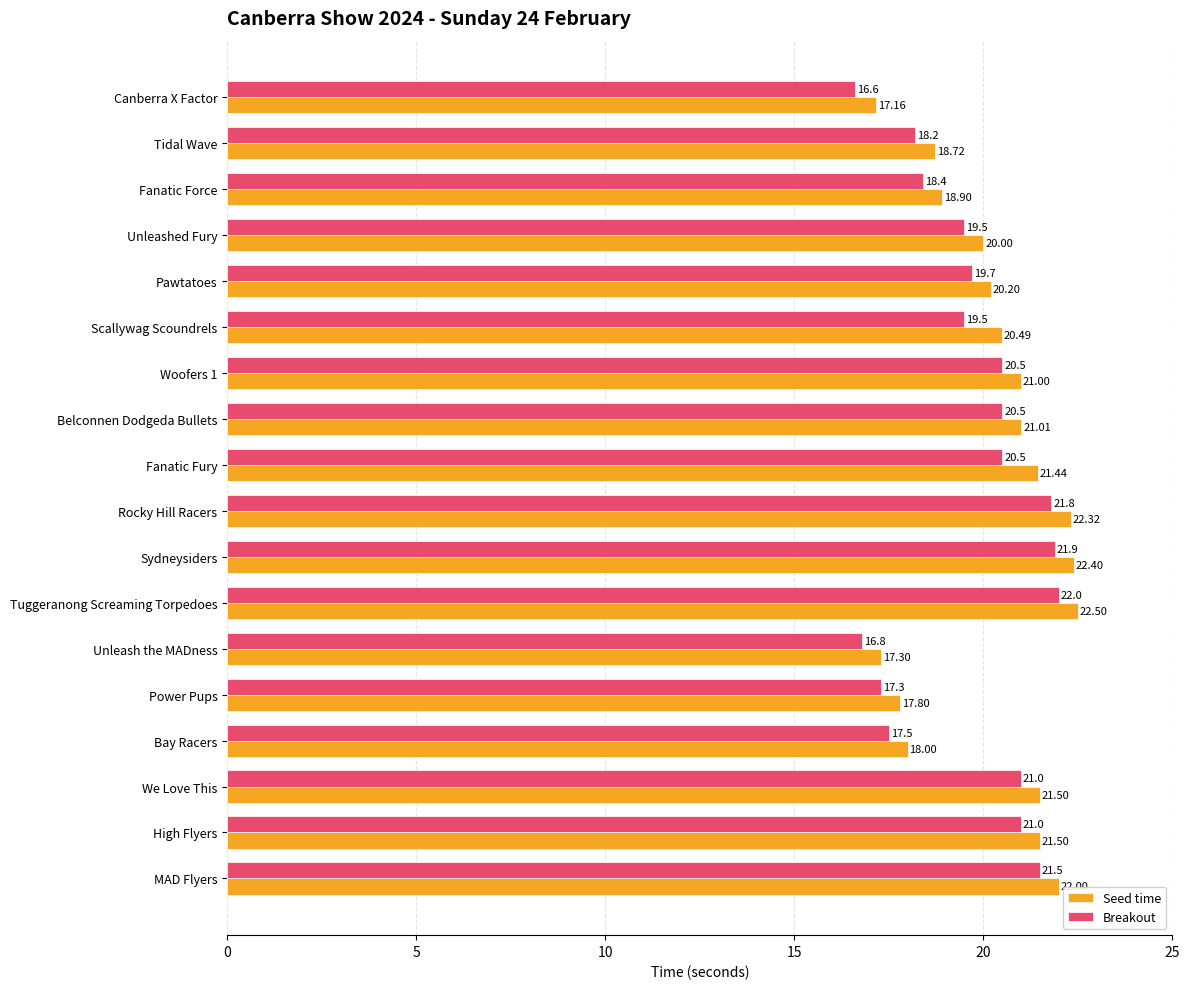

Which label corresponds to the smallest value in the chart?

Canberra X Factor